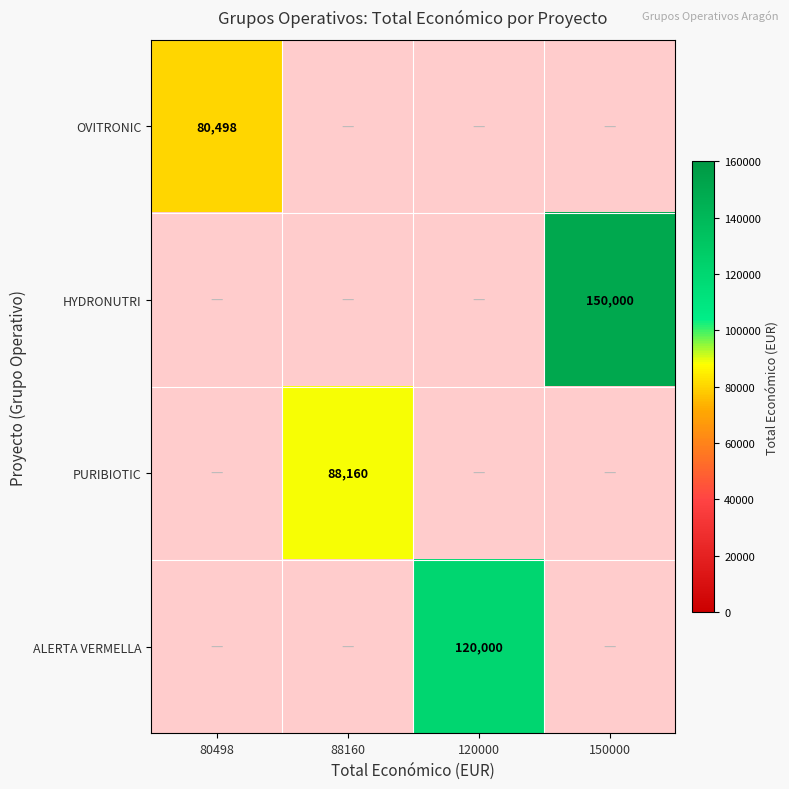

True or false: HYDRONUTRI has a value of 207599 at 150000.

False